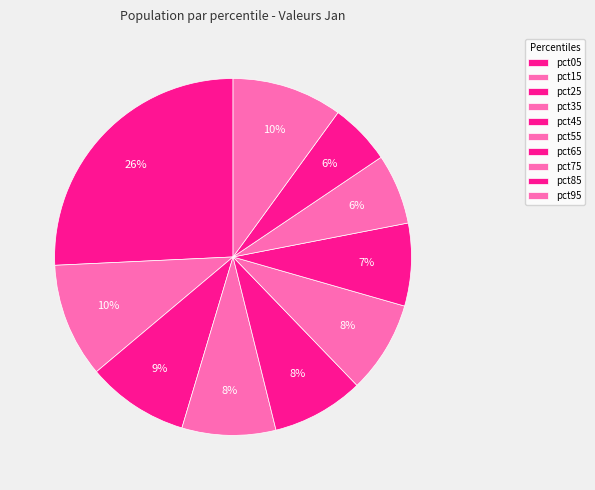

Is there any slice that represents more than half of the pie?

No